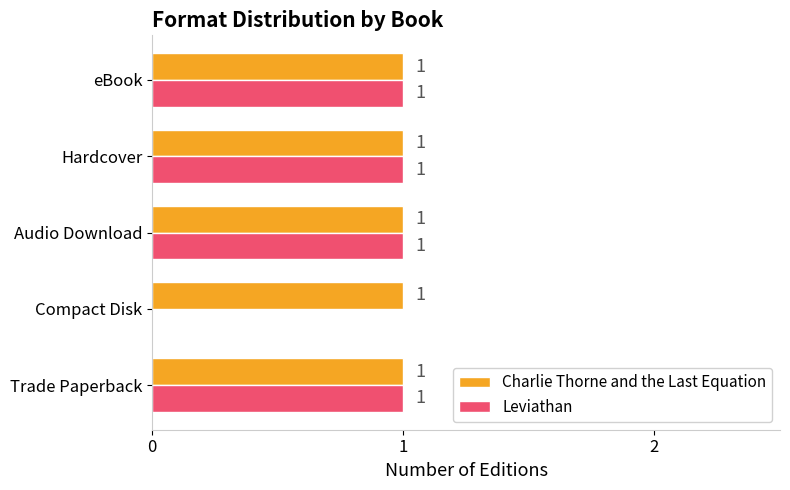

True or false: Leviathan has a value of 0 at Compact Disk.

True